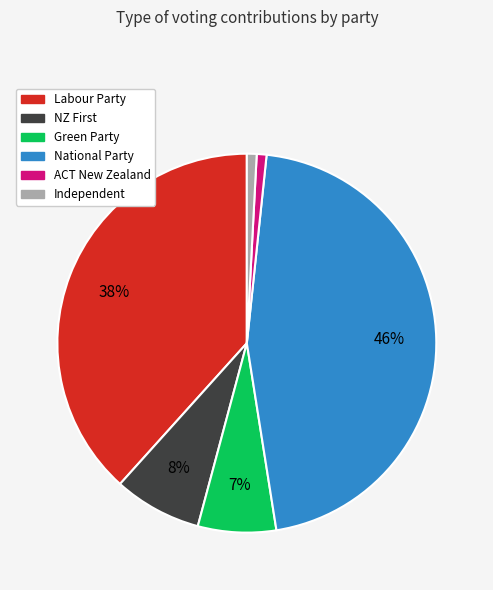

Count the number of slices in the pie.

6